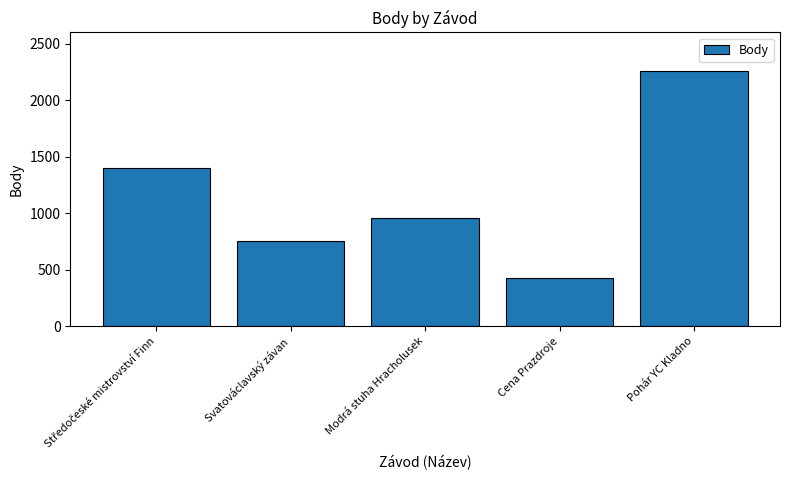

Does the chart contain stacked bars?

No